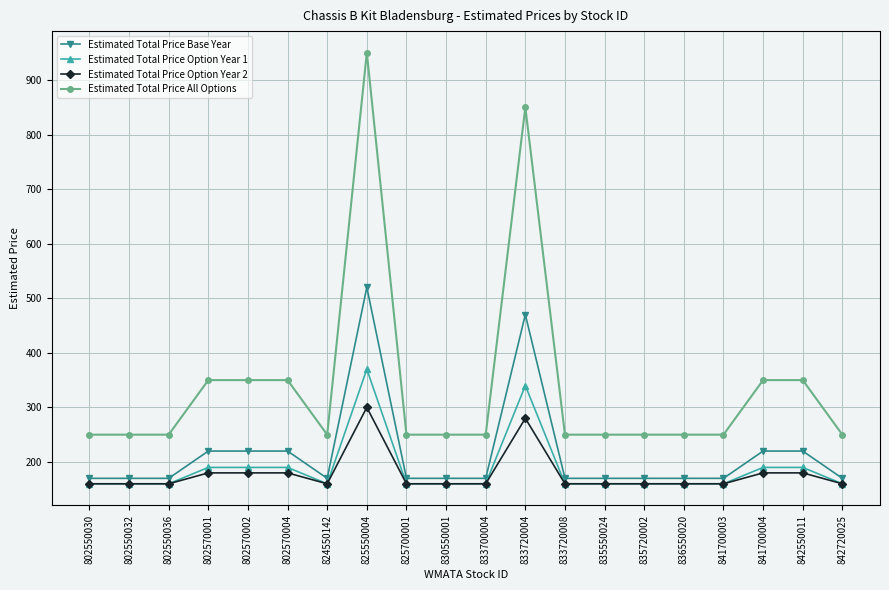

What is the average value of the Estimated Total Price Base Year series?

215